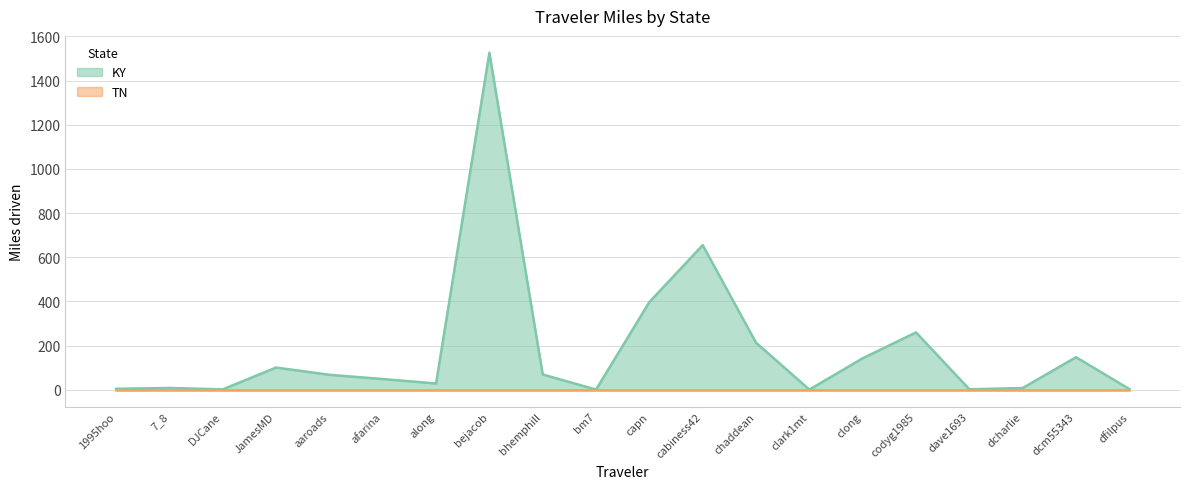

At which label does the data first exceed 67?

JamesMD